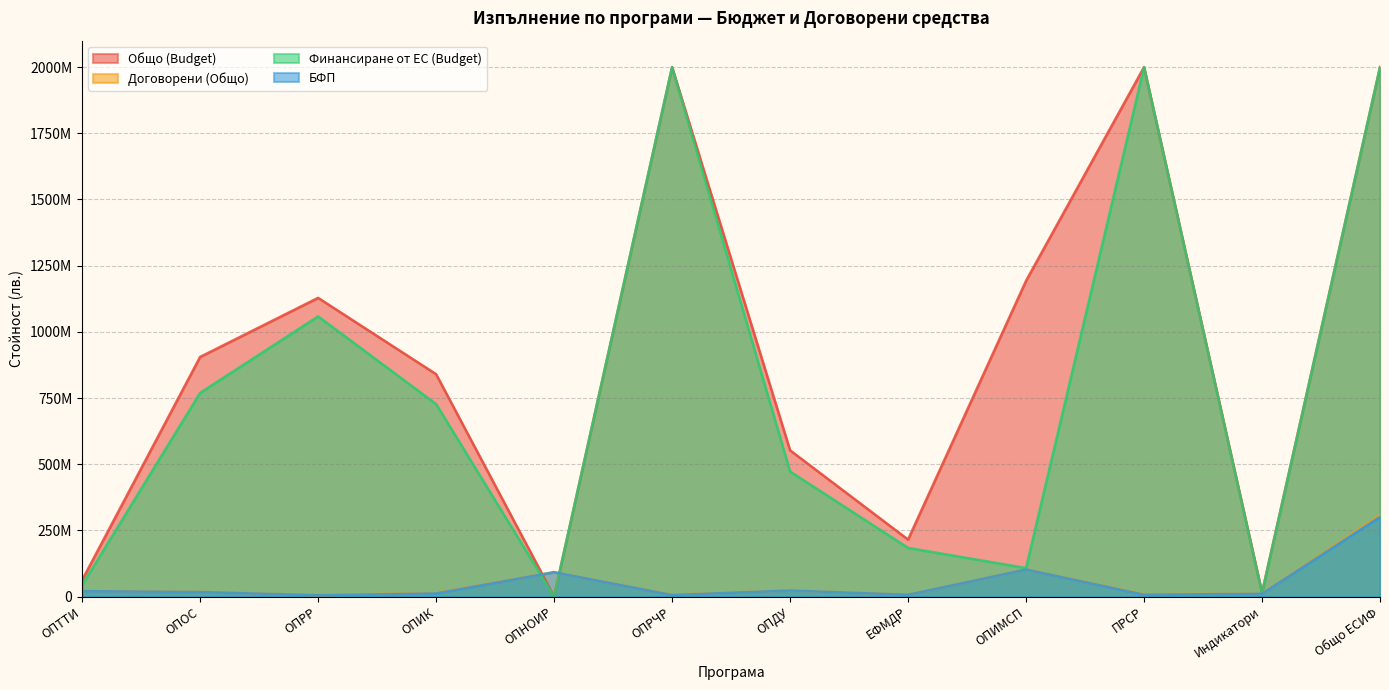

Read the БФП value at ОПДУ.

22819389.7